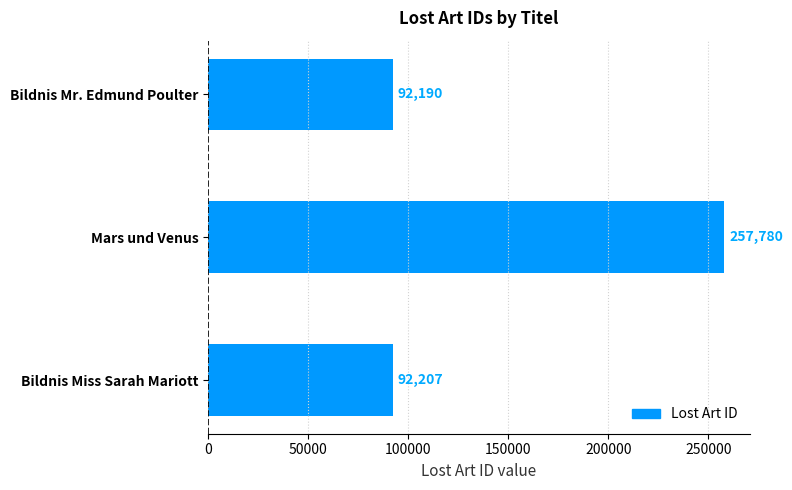

The value at Bildnis Miss Sarah Mariott is 63369. True or false?

False